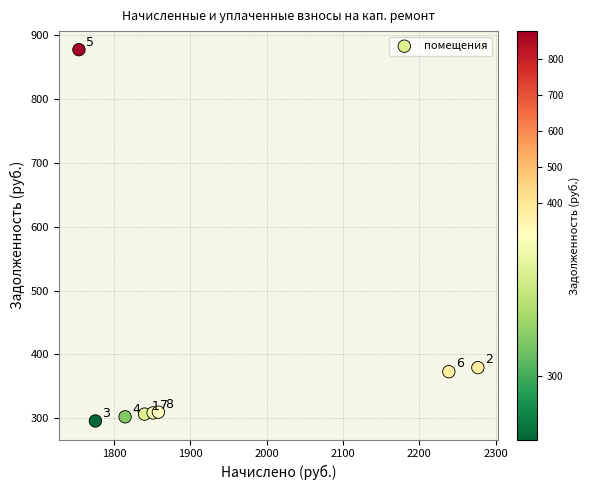

What Y value in the scatter plot is closest to 586?

379.4